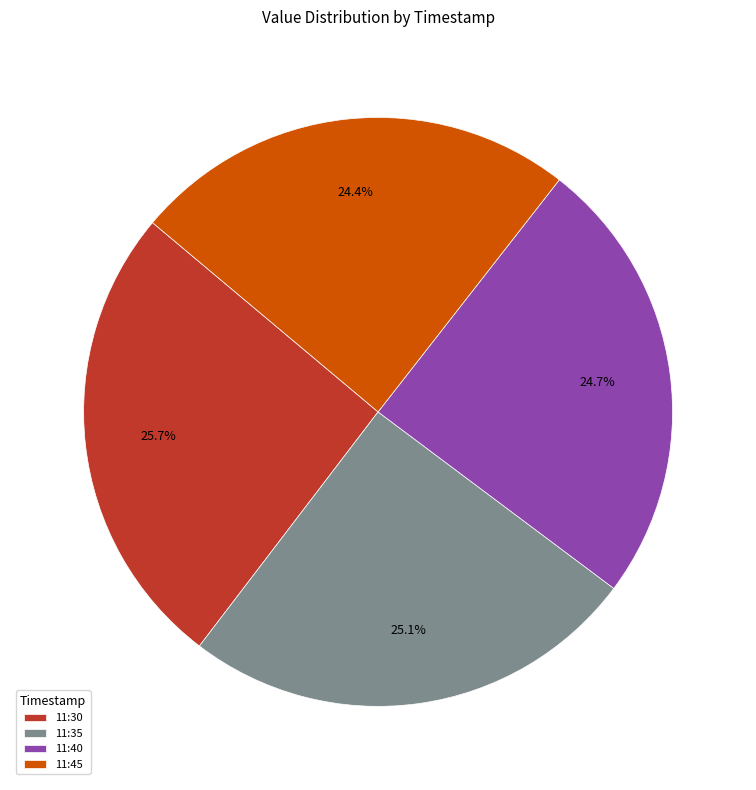

Combined, what portion of the pie is 11:30 and 11:35?

50.9%